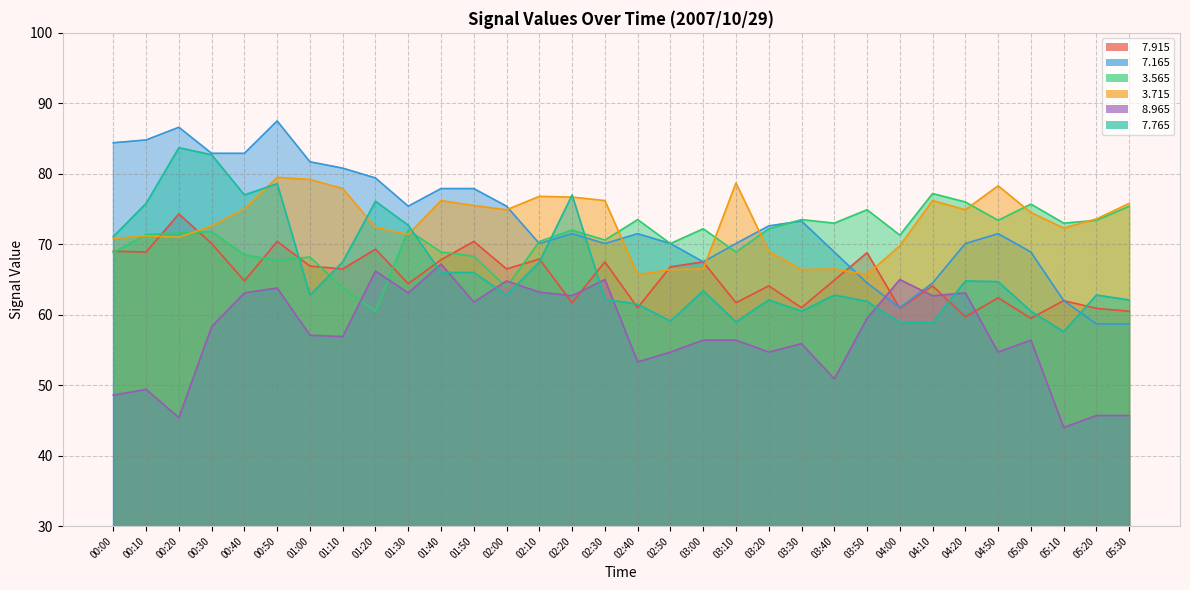

What is the approximate value of   7.765 at 01:30?

72.7